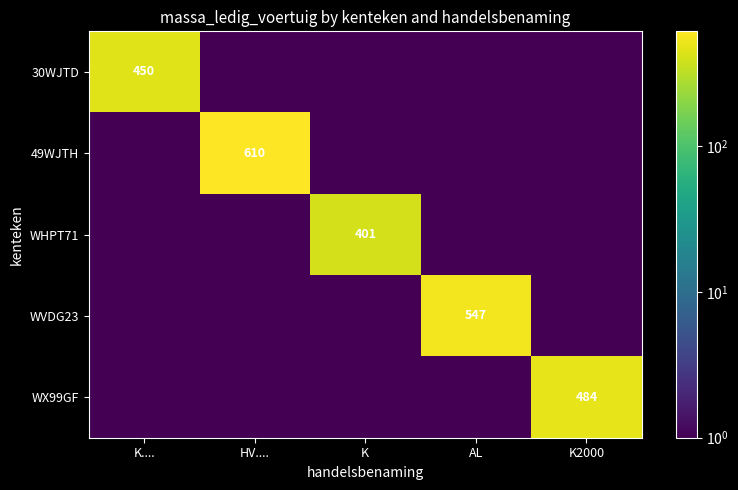

Is it true that WVDG23 equals 547.0 at AL?

True